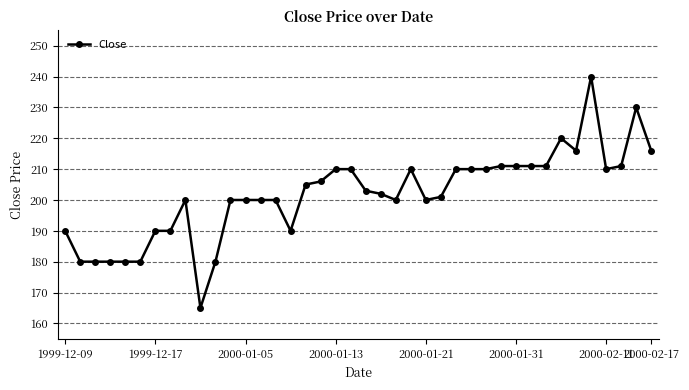

What is the difference between the maximum and second lowest values?

60